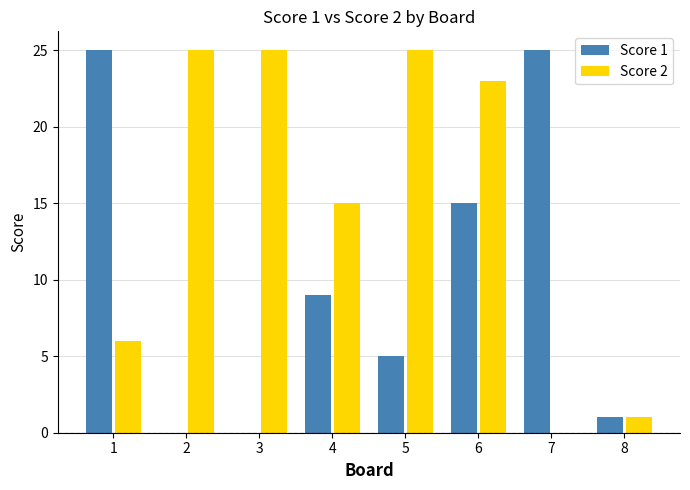

What is the greatest value displayed?

25